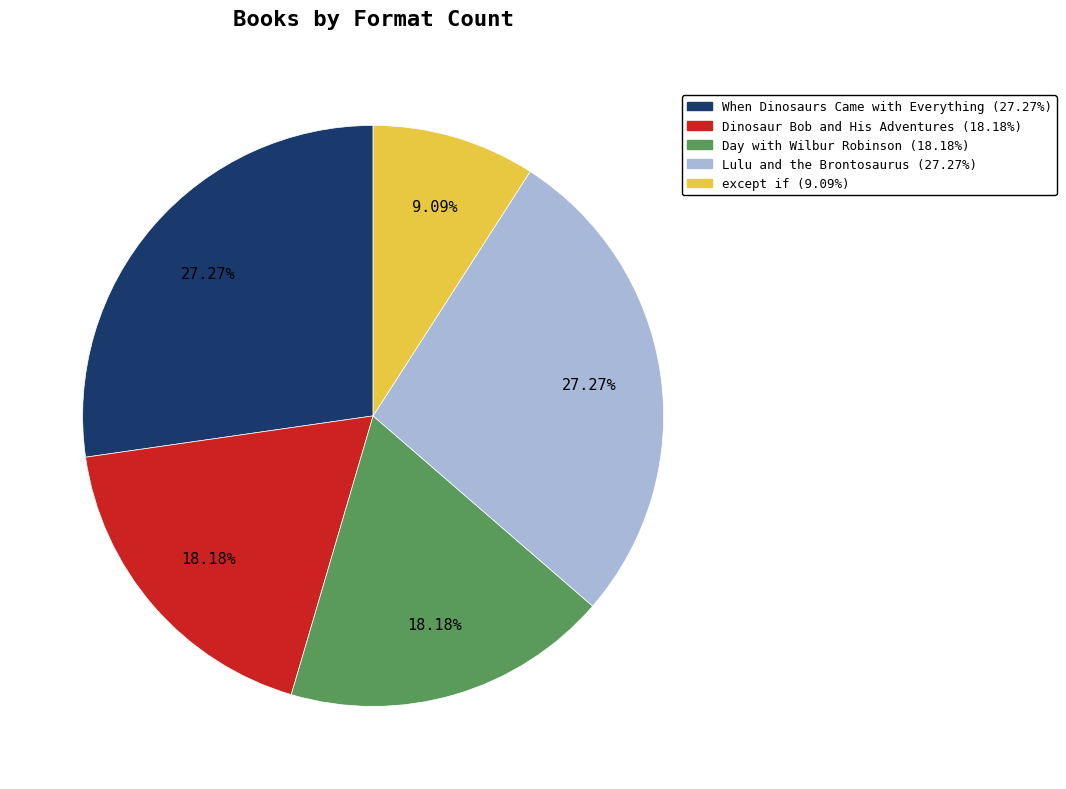

How much of the chart is everything except When Dinosaurs Came with Everything?

72.7%